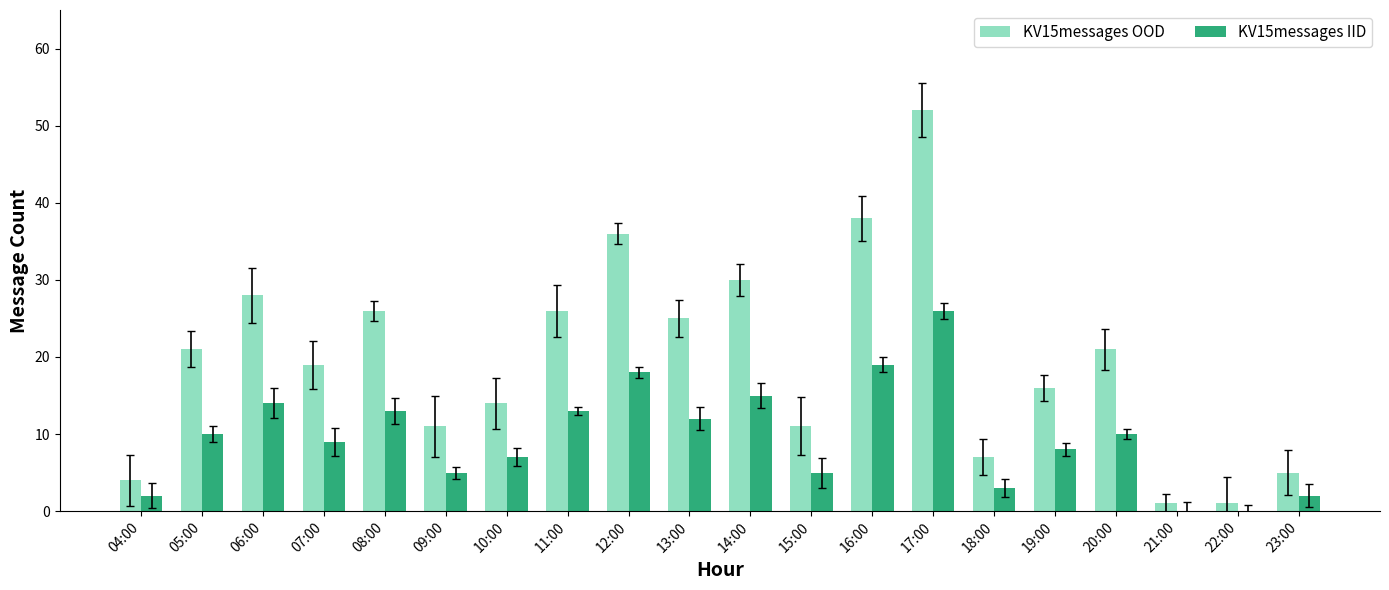

Which series has the largest total across all categories?

KV15messages OOD